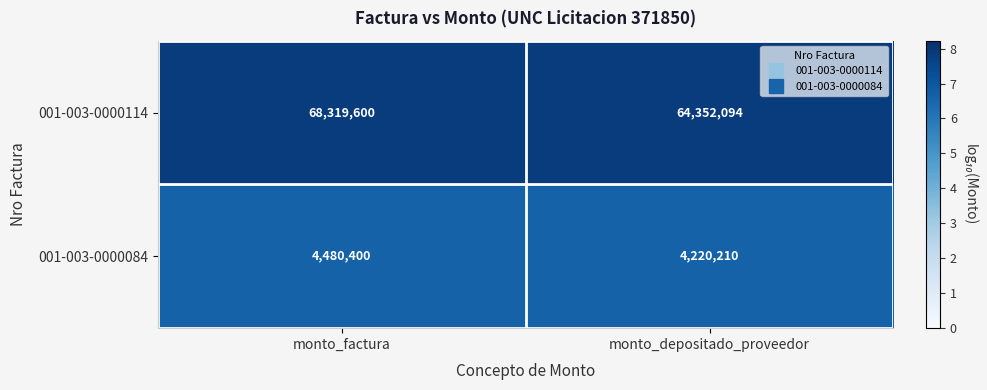

What is the difference between the 001-003-0000114 values at monto_depositado_proveedor and monto_factura?

3967506